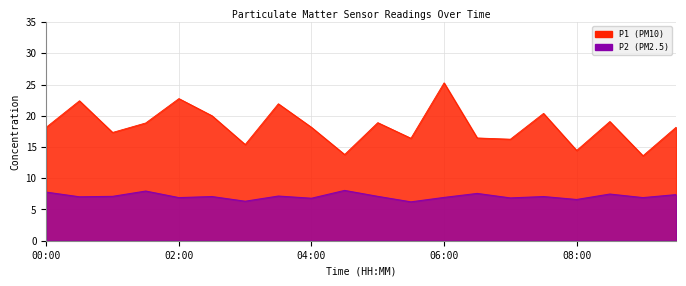

Reading left to right, extract all data points from this chart.

P1: 00:00=18.2	00:30=22.4	01:00=17.3	01:30=18.9	02:00=22.8	02:30=20.0	03:00=15.4	03:30=21.9	04:00=18.1	04:30=13.8	05:00=18.9	05:30=16.4	06:00=25.3	06:30=16.4	07:00=16.2	07:30=20.4	08:00=14.4	08:30=19.1	09:00=13.6	09:30=18.2
P2: 00:00=7.8	00:30=7.0	01:00=7.1	01:30=8.0	02:00=6.9	02:30=7.1	03:00=6.3	03:30=7.2	04:00=6.8	04:30=8.1	05:00=7.1	05:30=6.2	06:00=6.9	06:30=7.6	07:00=6.8	07:30=7.1	08:00=6.6	08:30=7.5	09:00=6.9	09:30=7.4